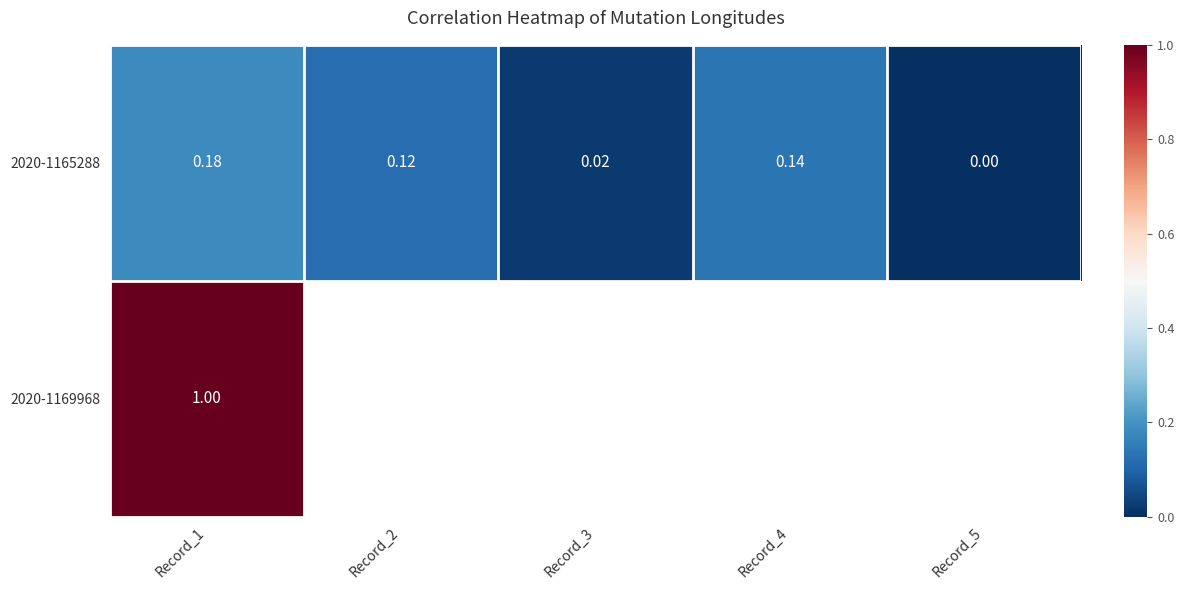

How many values in the 2020-1165288 series exceed 0?

4